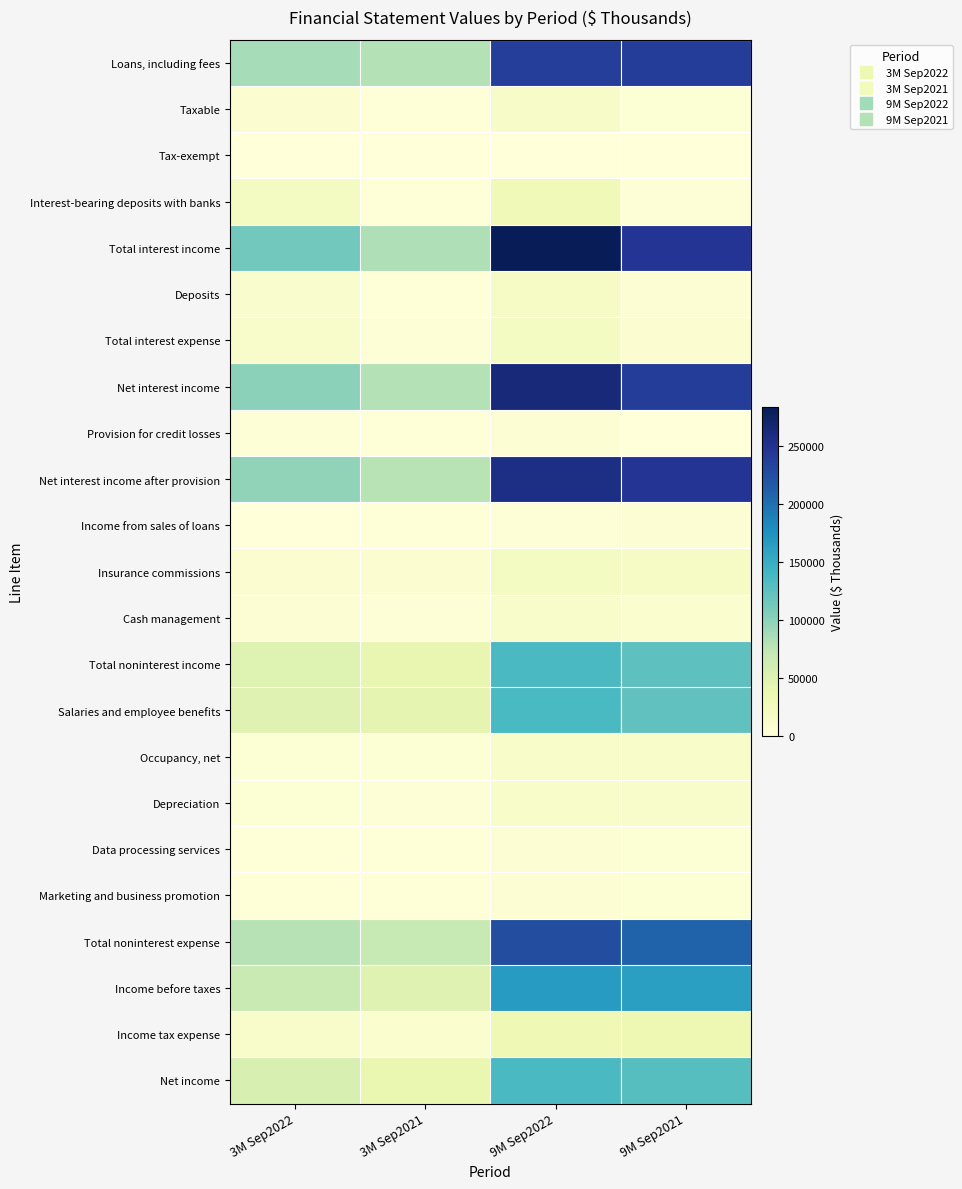

At which category does the chart reach its peak across all series?

9M Sep2022